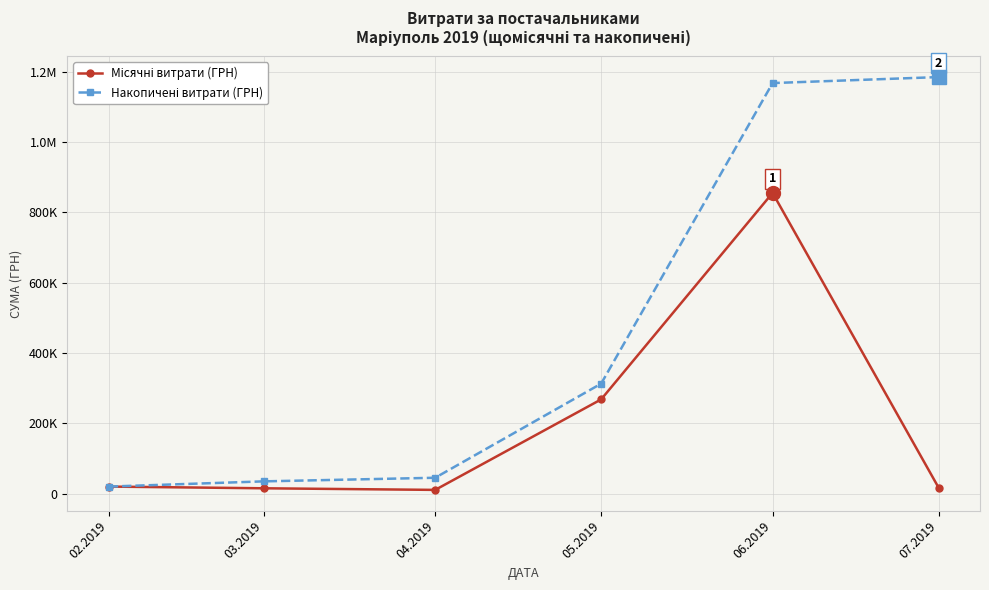

What is the label of the 2nd point from the left?

03.2019